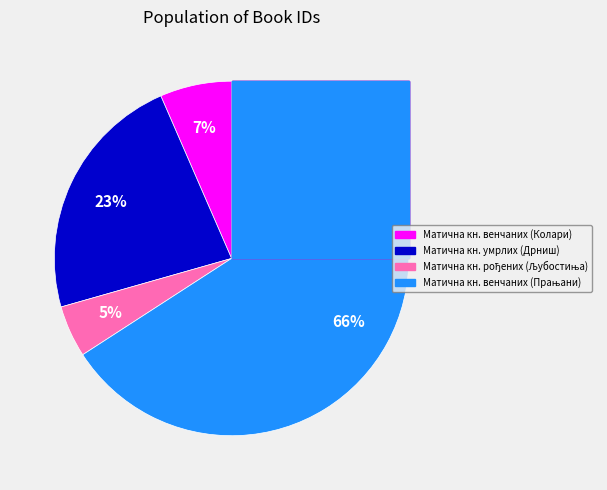

What is the largest slice in the pie chart?

Матична књига венчаних (Прањани)